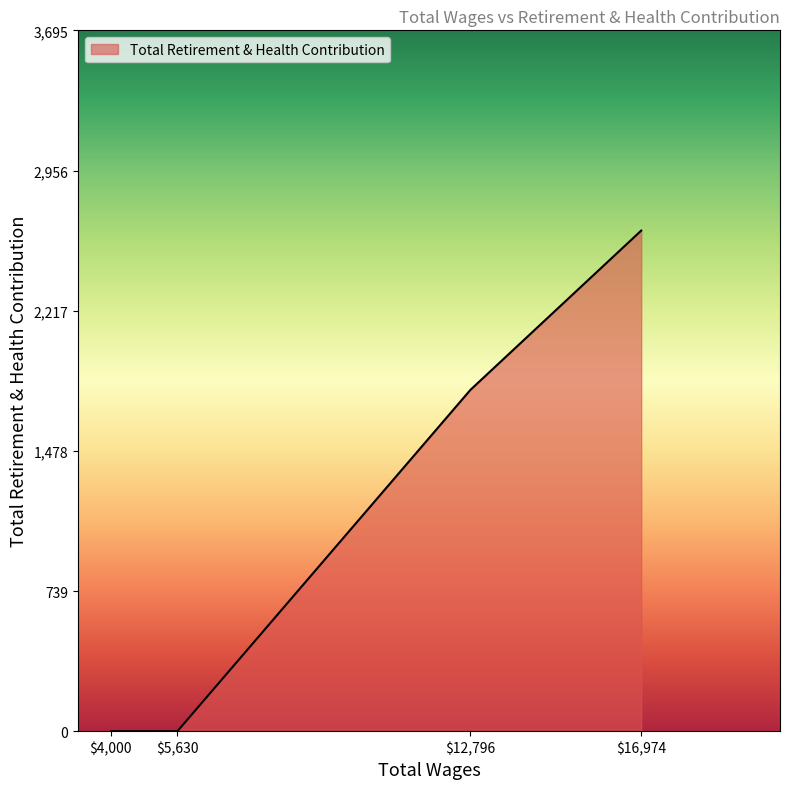

Reading right to left, what are all the values shown in this chart?

2640	1800	0	0